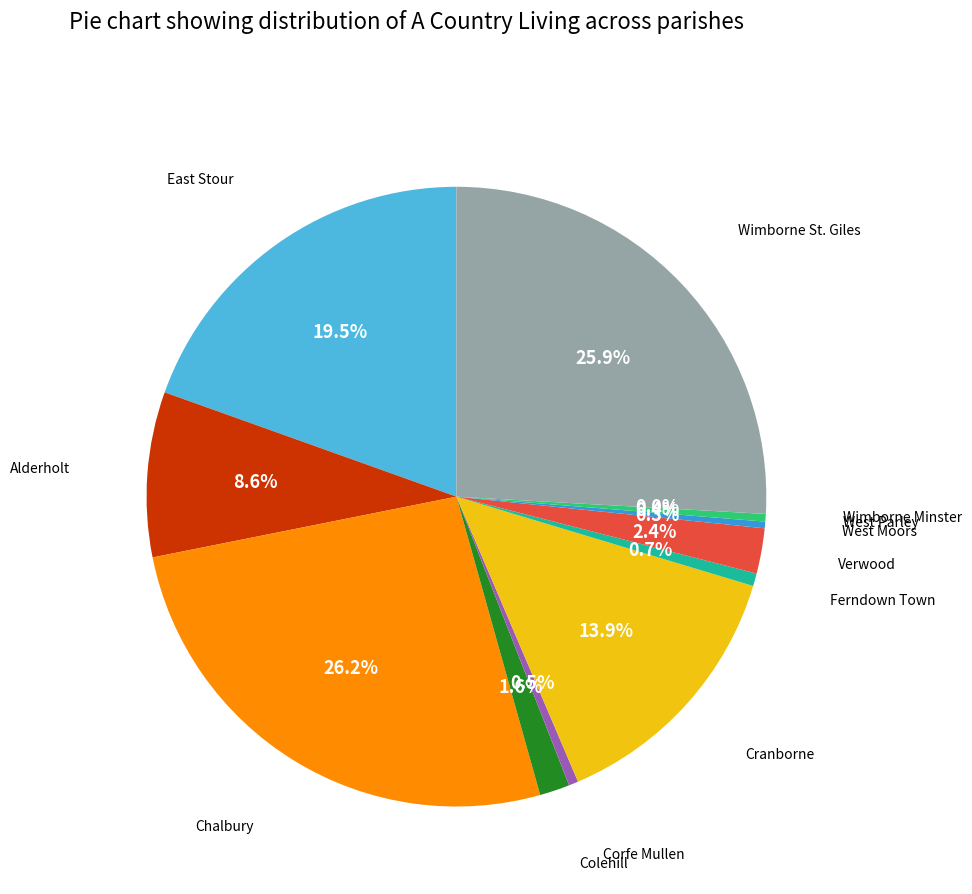

To the nearest percent, what is the average slice percentage?

8%